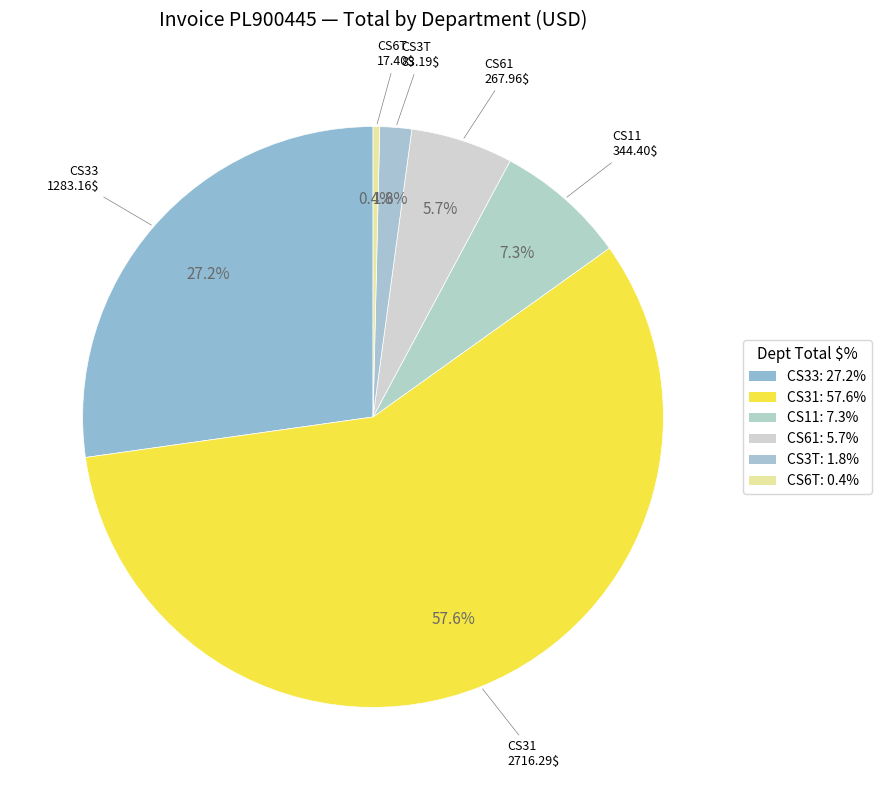

Rank the categories by value from lowest to highest.

CS6T, CS3T, CS61, CS11, CS33, CS31